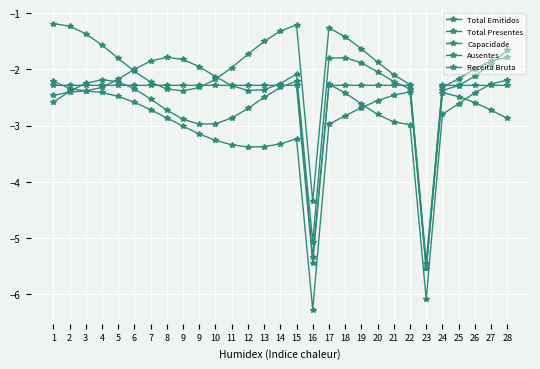

What is the value of the Total Emitidos point at the 18th from the left?

-2.3